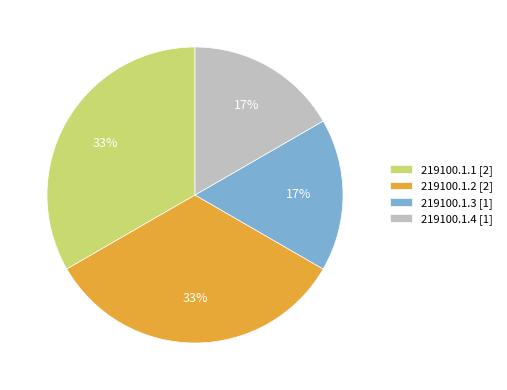

The 219100.1.2 slice represents 33% of the pie. True or false?

True